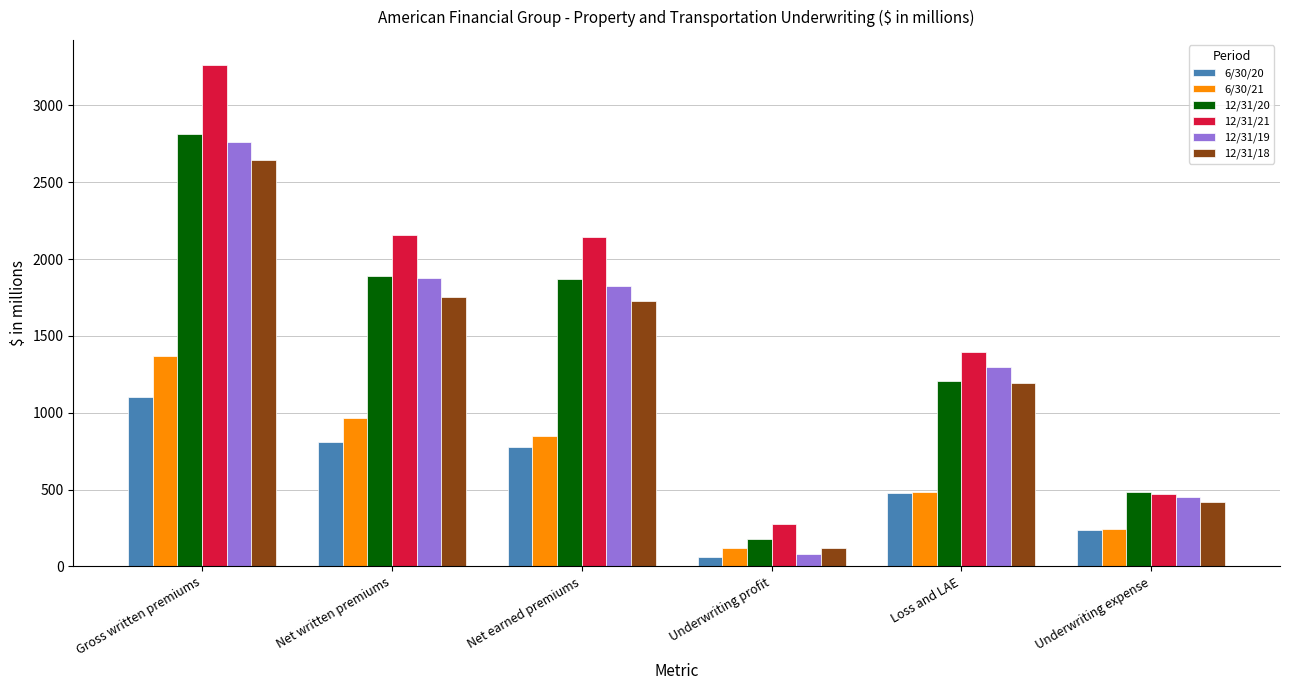

What is the highest value of the 6/30/21 series?

1371